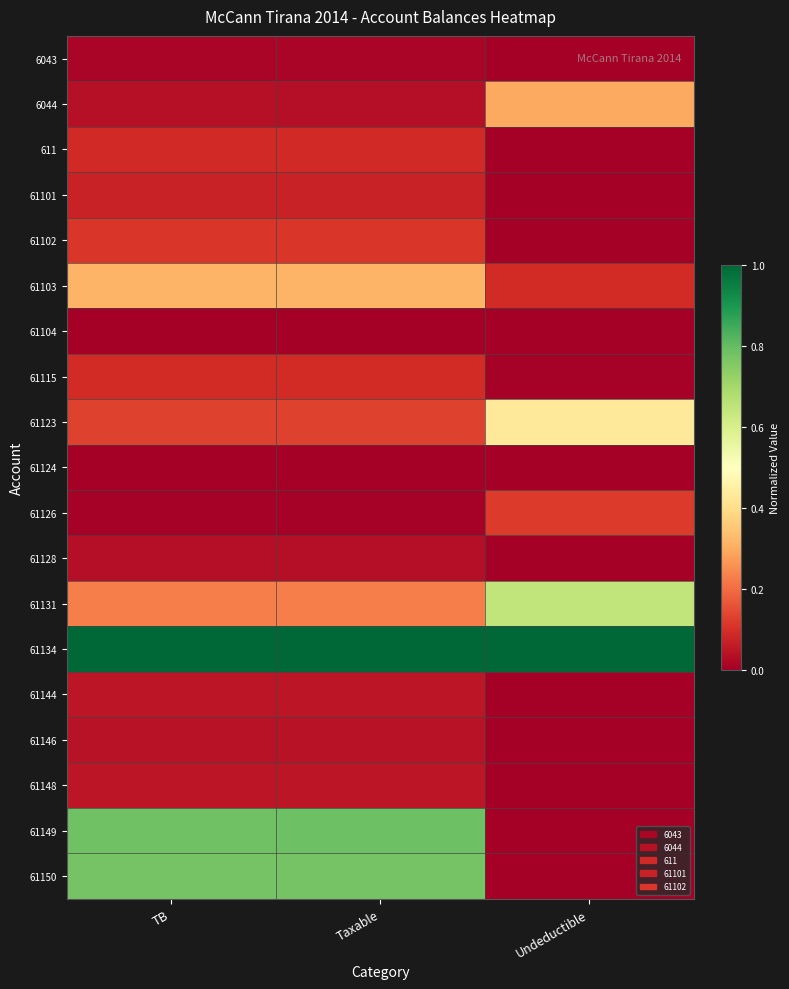

Reading left to right, extract all data points from this chart.

6043: TB=0.0	Taxable=0.0	Undeductible=0.0
6044: TB=0.0	Taxable=0.0	Undeductible=0.3
611: TB=0.1	Taxable=0.1	Undeductible=0.0
61101: TB=0.1	Taxable=0.1	Undeductible=0.0
61102: TB=0.1	Taxable=0.1	Undeductible=0.0
61103: TB=0.3	Taxable=0.3	Undeductible=0.1
61104: TB=0.0	Taxable=0.0	Undeductible=0.0
61115: TB=0.1	Taxable=0.1	Undeductible=0.0
61123: TB=0.1	Taxable=0.1	Undeductible=0.4
61124: TB=0.0	Taxable=0.0	Undeductible=0.0
61126: TB=0.0	Taxable=0.0	Undeductible=0.1
61128: TB=0.0	Taxable=0.0	Undeductible=0.0
61131: TB=0.2	Taxable=0.2	Undeductible=0.6
61134: TB=1.0	Taxable=1.0	Undeductible=1.0
61144: TB=0.0	Taxable=0.0	Undeductible=0.0
61146: TB=0.0	Taxable=0.0	Undeductible=0.0
61148: TB=0.0	Taxable=0.0	Undeductible=0.0
61149: TB=0.8	Taxable=0.8	Undeductible=0.0
61150: TB=0.8	Taxable=0.8	Undeductible=0.0